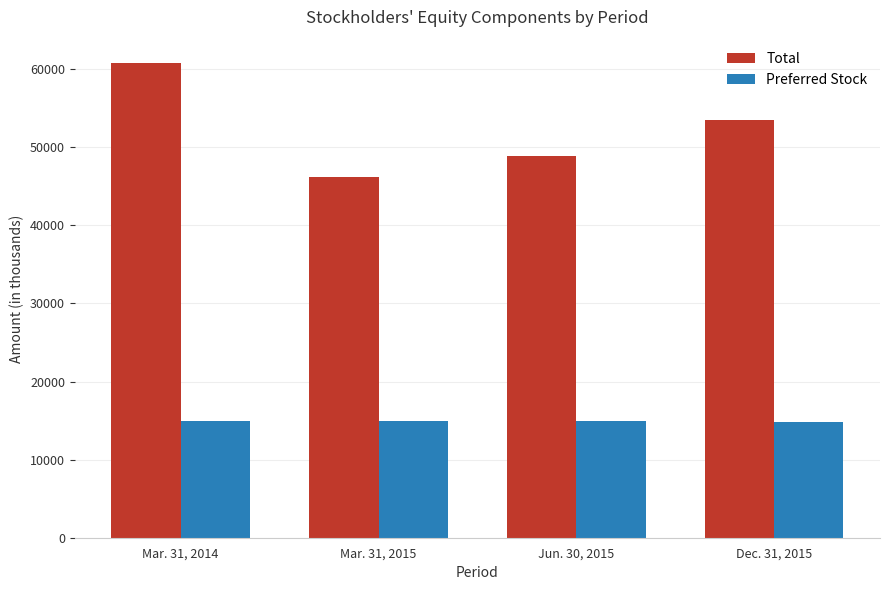

What is the label of the 1st bar from the right?

Dec. 31, 2015